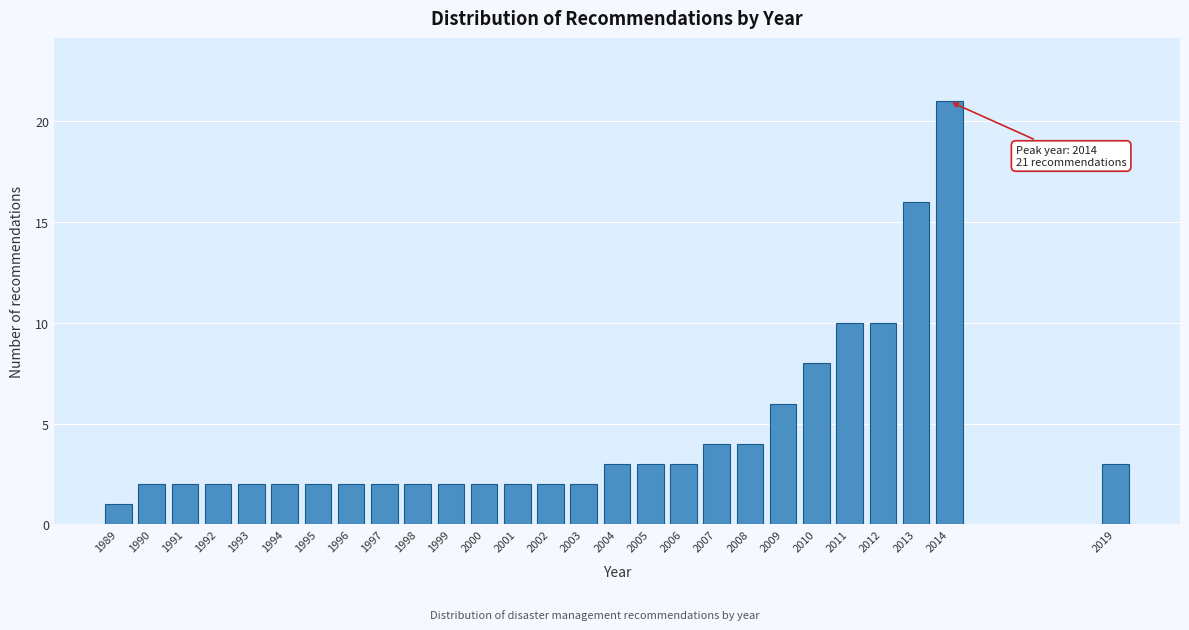

Reading left to right, what are all the values shown in this chart?

1	2	2	2	2	2	2	2	2	2	2	2	2	2	2	3	3	3	4	4	6	8	10	10	16	21	3